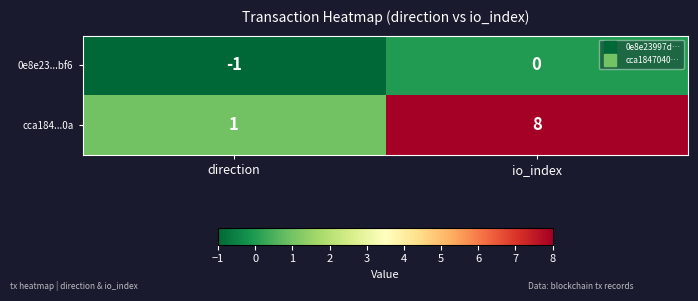

What is the maximum value shown in the chart?

8